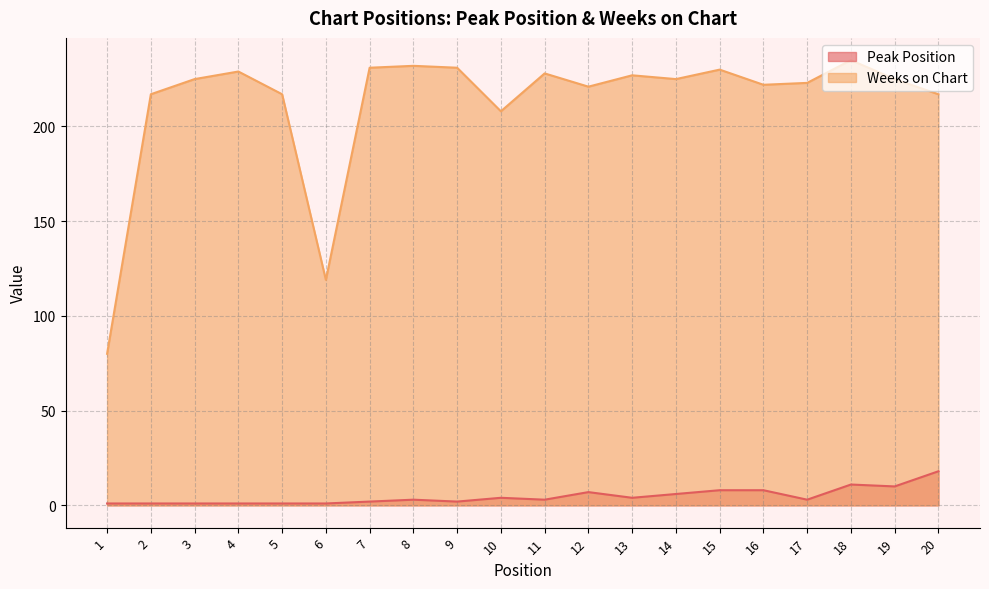

At which category does Peak Position reach its first local valley?

9